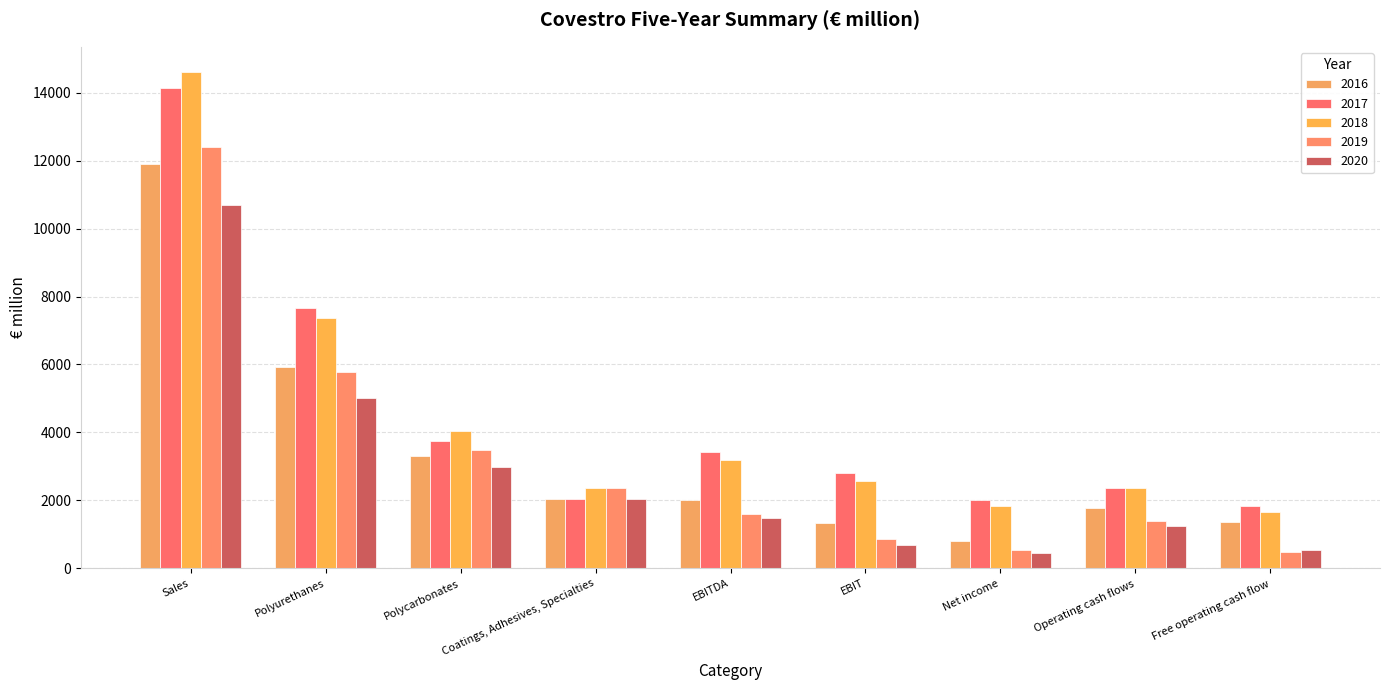

At which category is the sum across all series the highest?

Sales